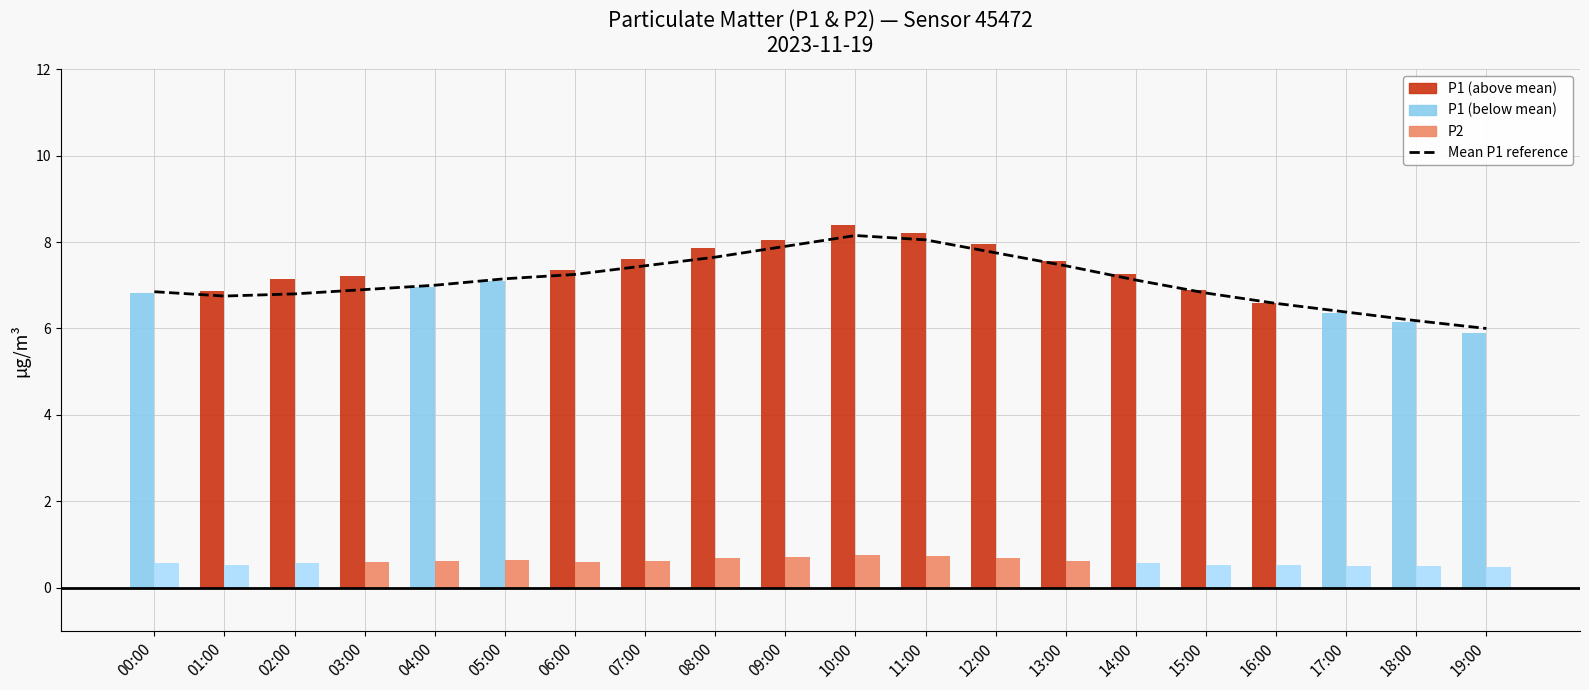

At which category does the chart reach its peak across all series?

10:00